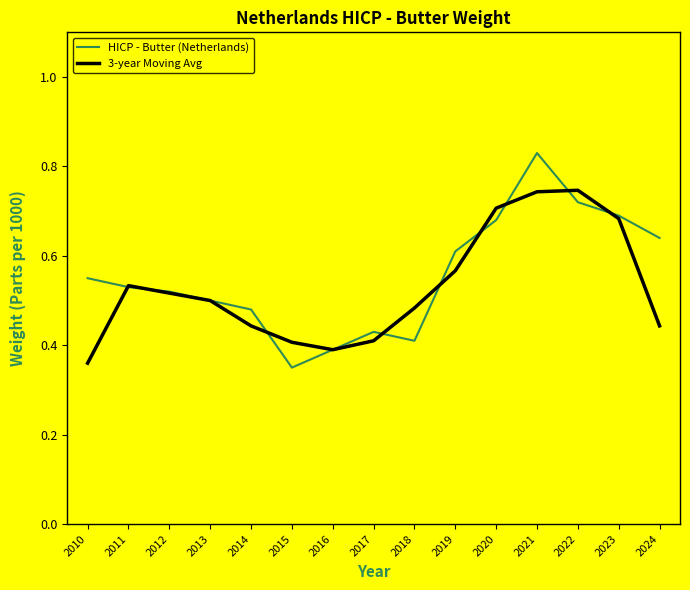

Is the value of 3-year Moving Avg at 2017 greater than the value of HICP - Butter (Netherlands) at 2020?

No